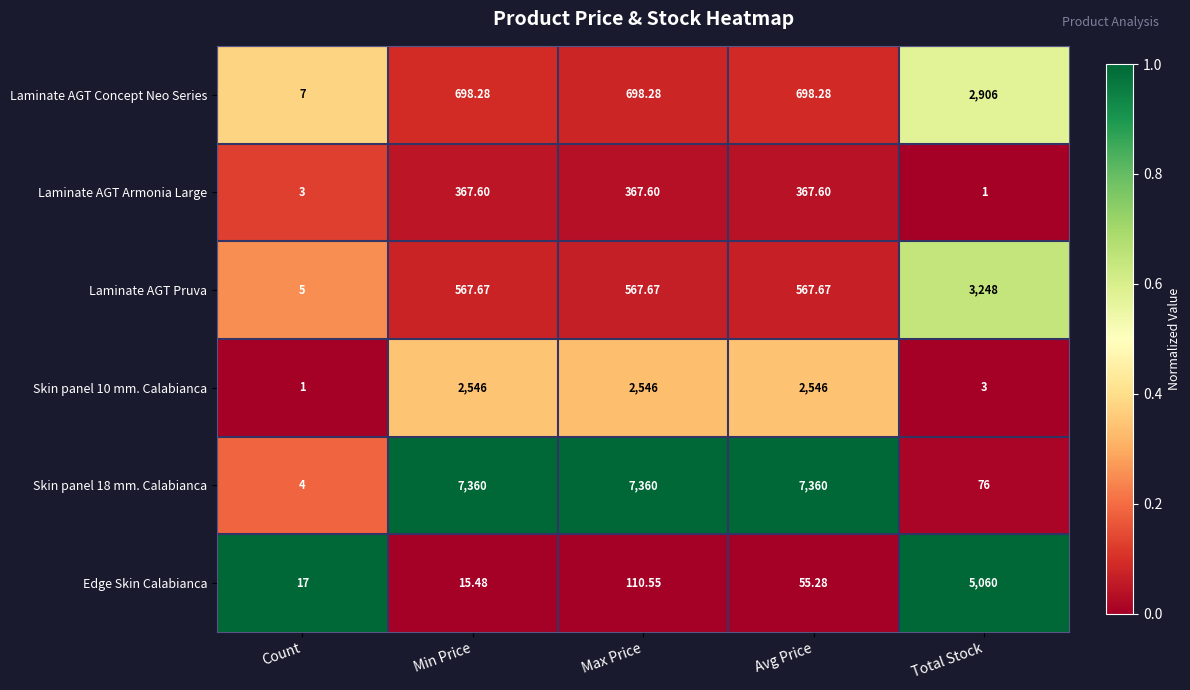

Rank the categories by Edge Skin Calabianca value from highest to lowest.

Total Stock, Max Price, Avg Price, Count, Min Price